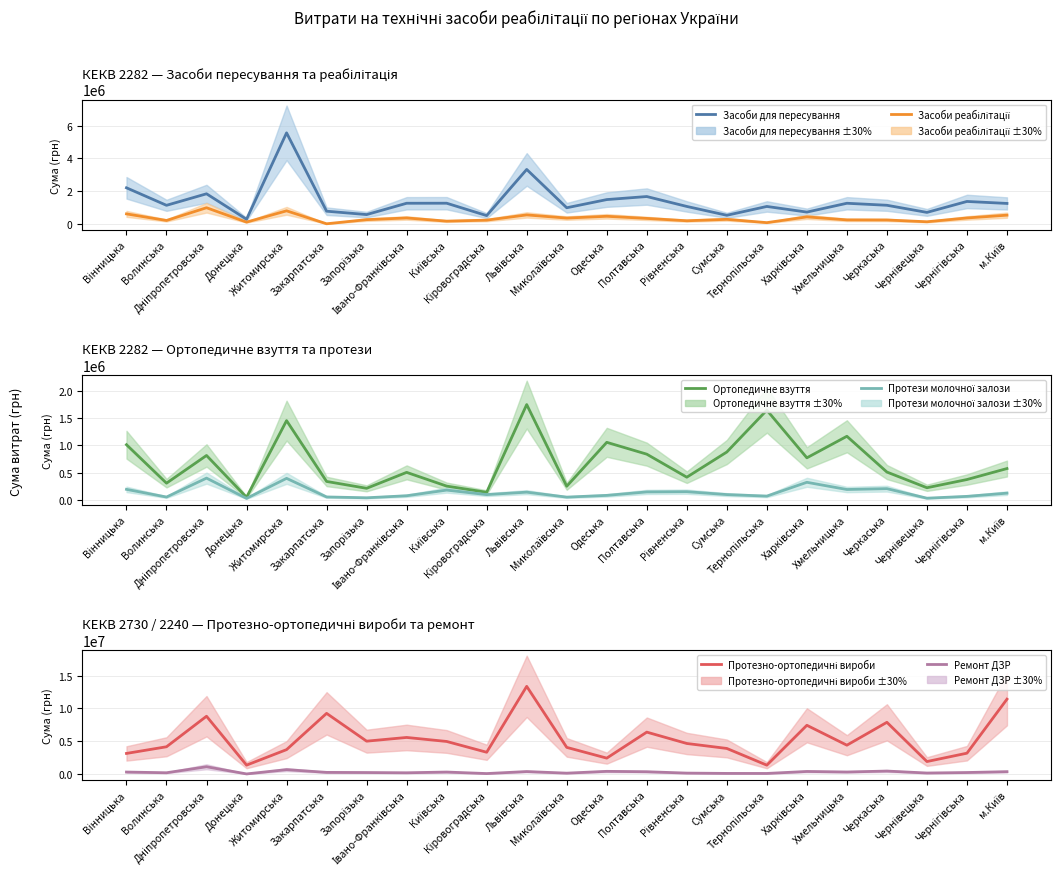

Is it true that Ортопедичне взуття equals 1744838 at Львівська?

True